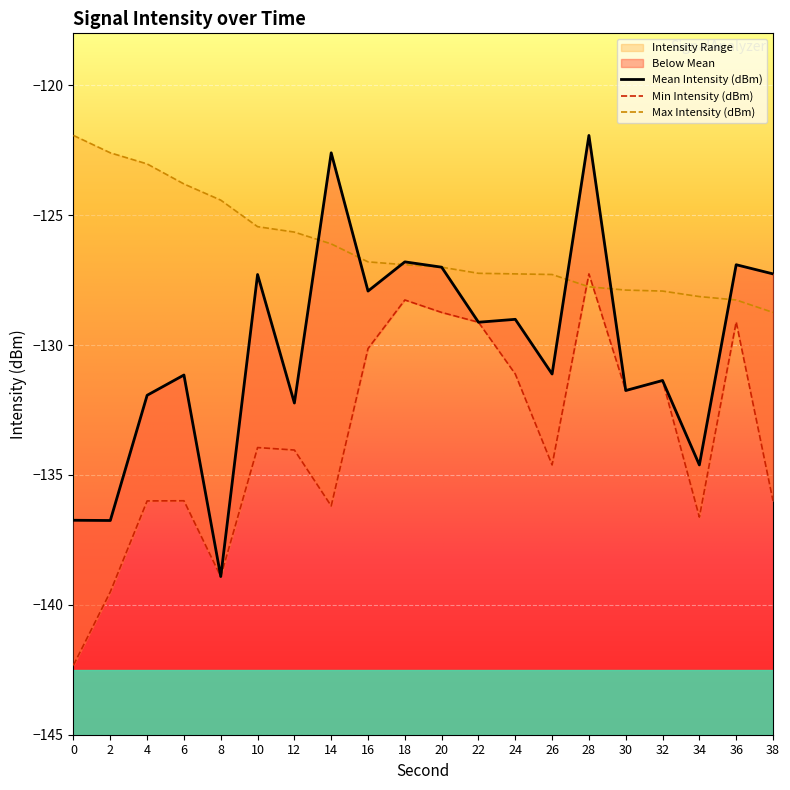

Rank the series by their maximum value, from lowest to highest.

Min Intensity (dBm), Mean Intensity (dBm), Max Intensity (dBm)